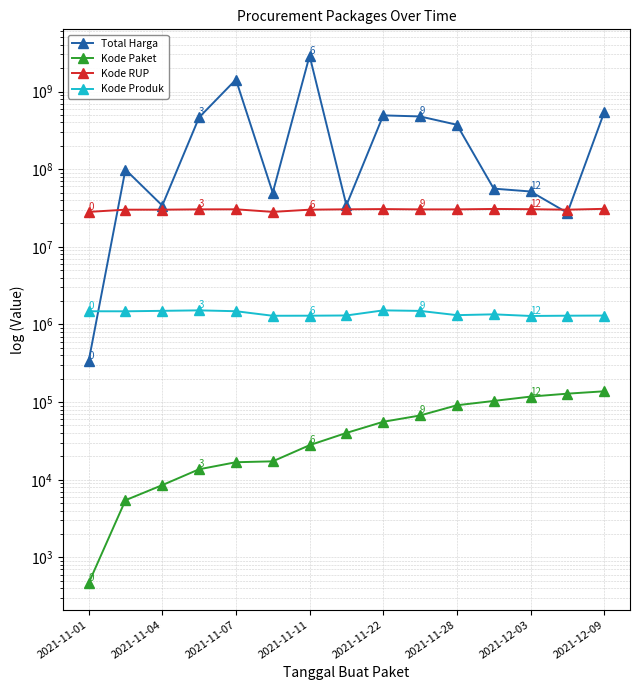

Which series has the widest spread of values?

Total Harga